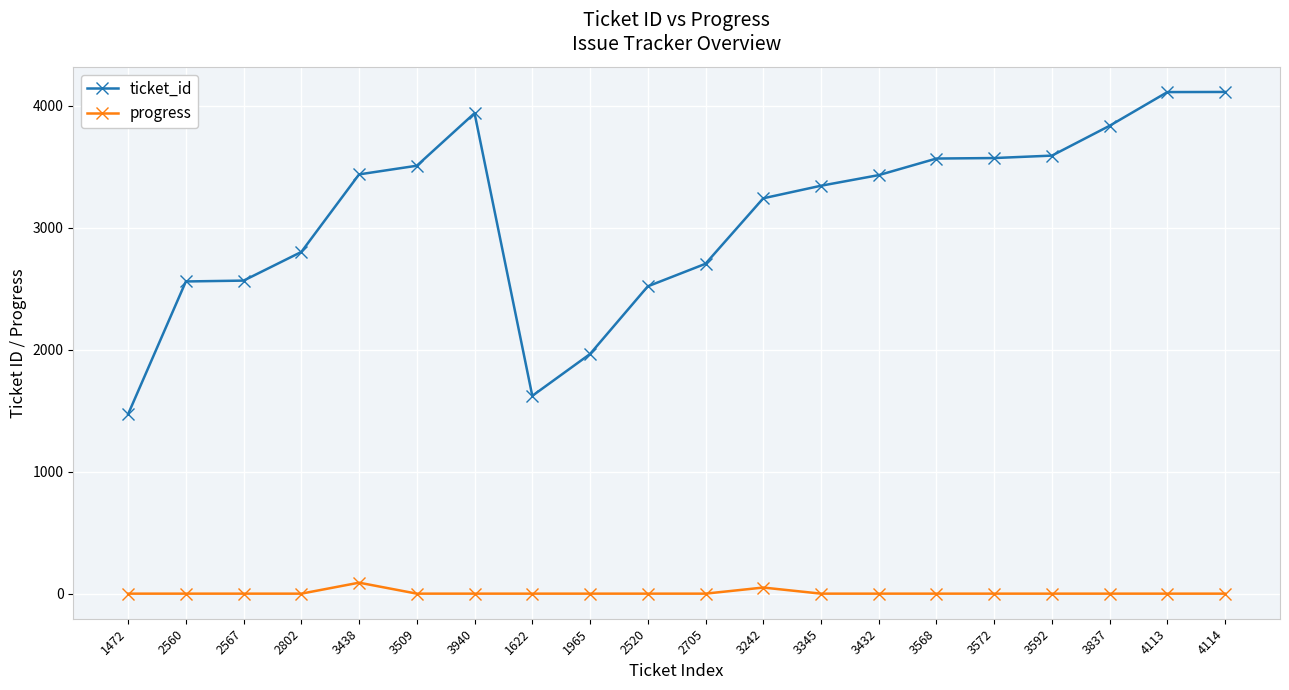

Which series has the largest total across all categories?

ticket_id